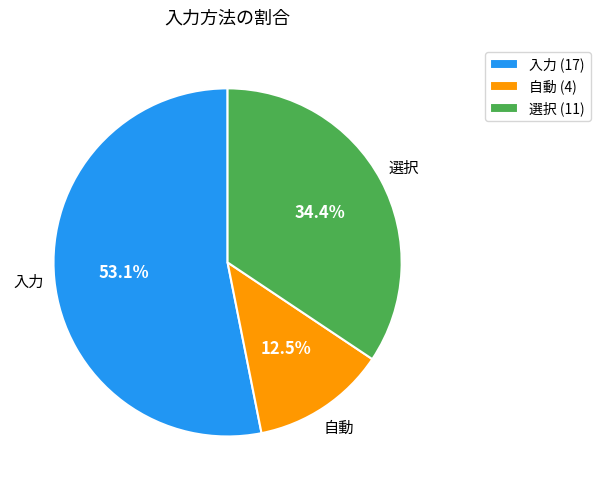

Rank the categories by value from highest to lowest.

入力, 選択, 自動